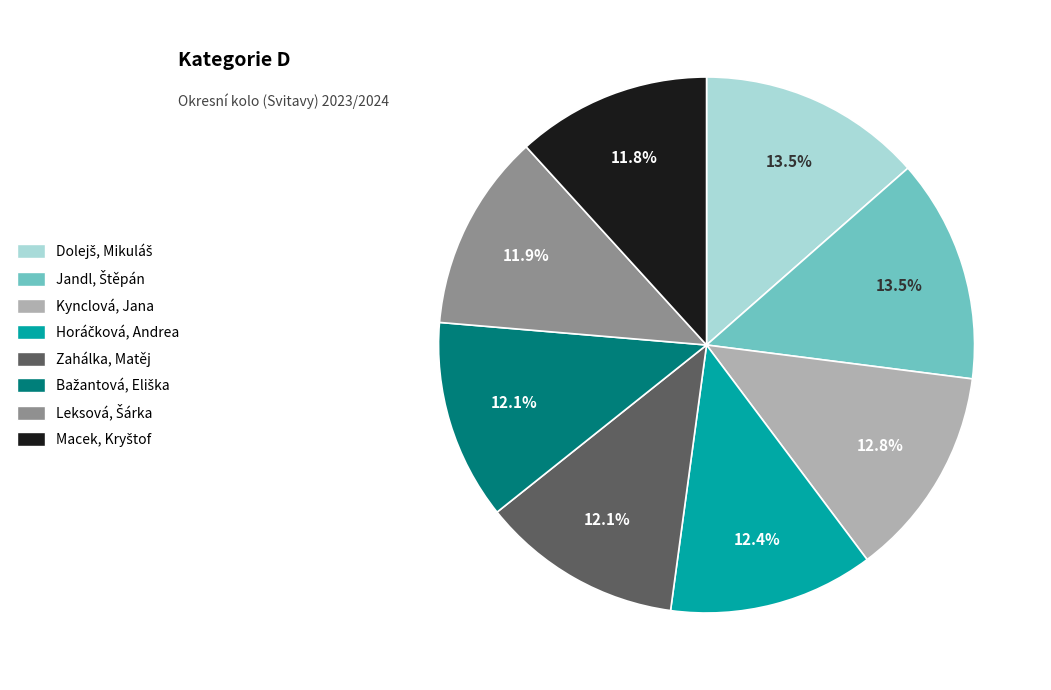

Is there a majority slice in this chart?

No